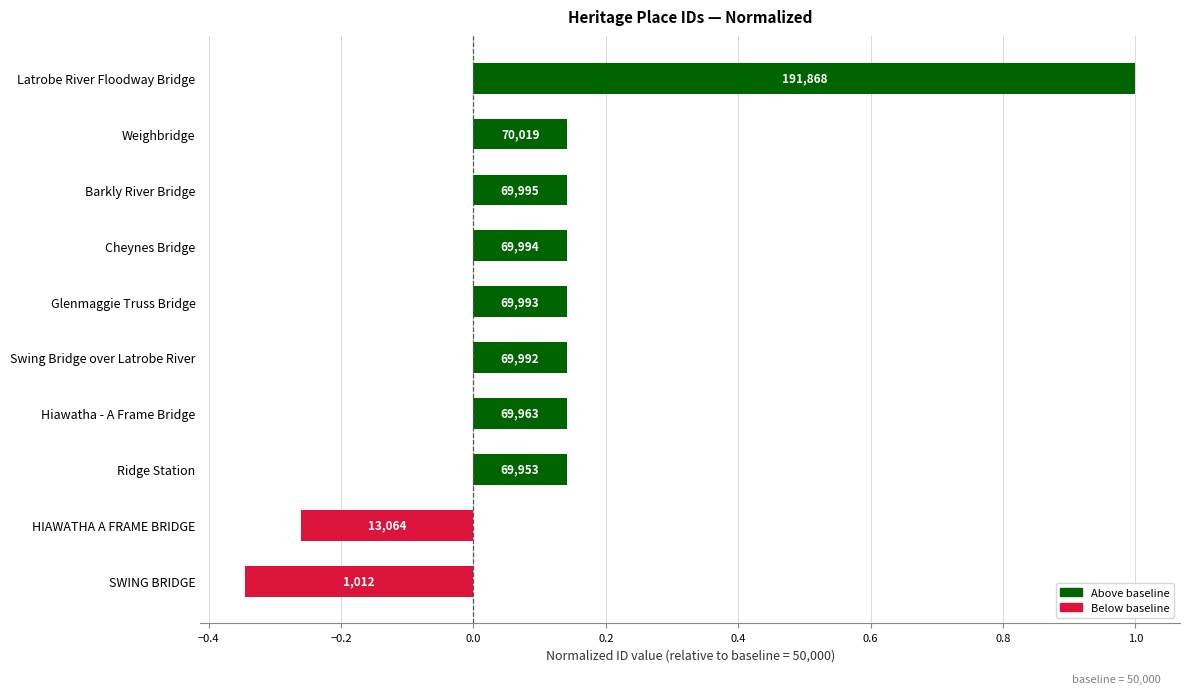

What is the sum of all values?

1.4